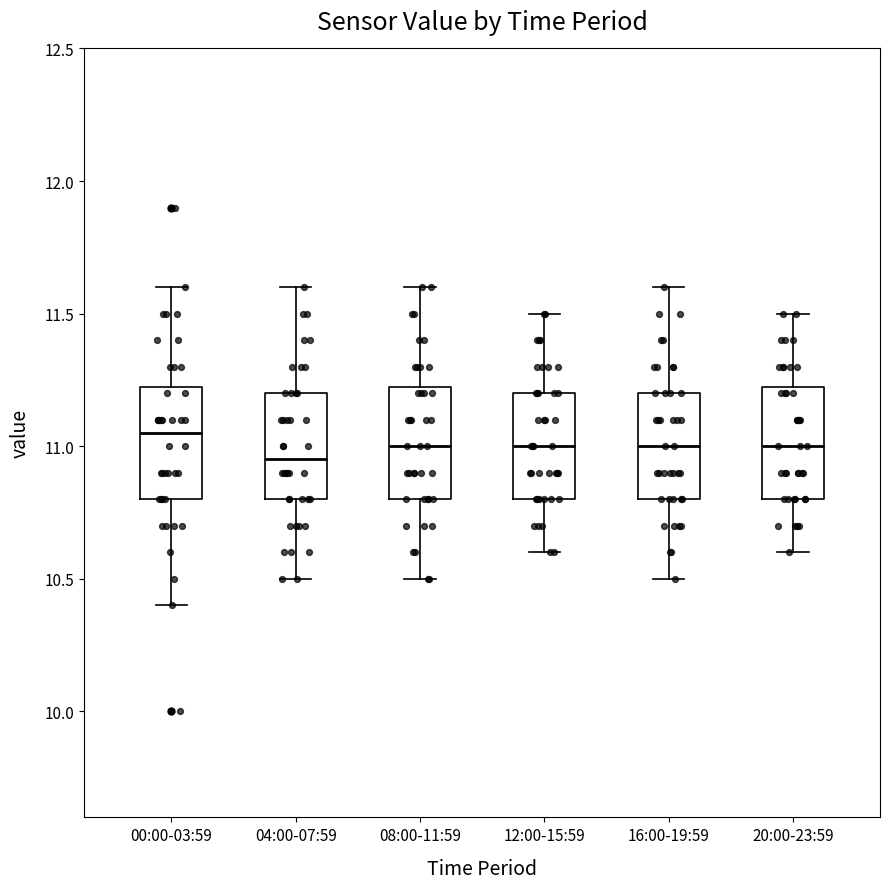

Where does the lower whisker of the box for 12:00-15:59 end on the y-axis? The values are not printed on the chart, so give them approximately, as read against the axis.

10.60